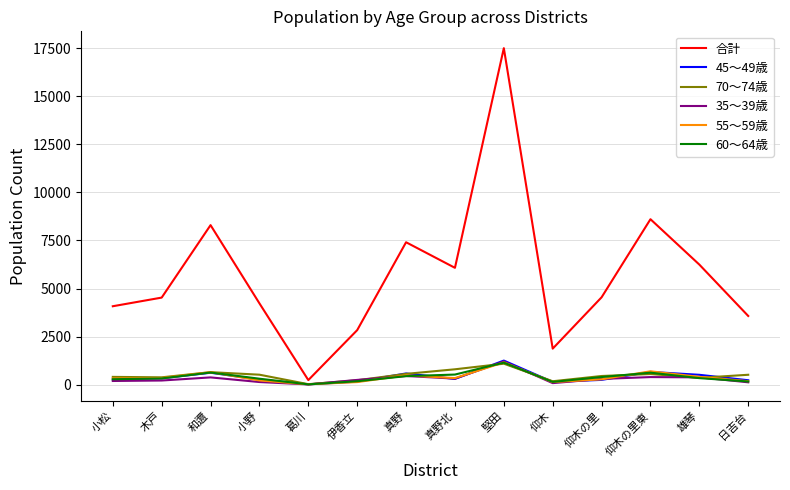

Is it true that 35～39歳 equals 212 at 木戸?

True